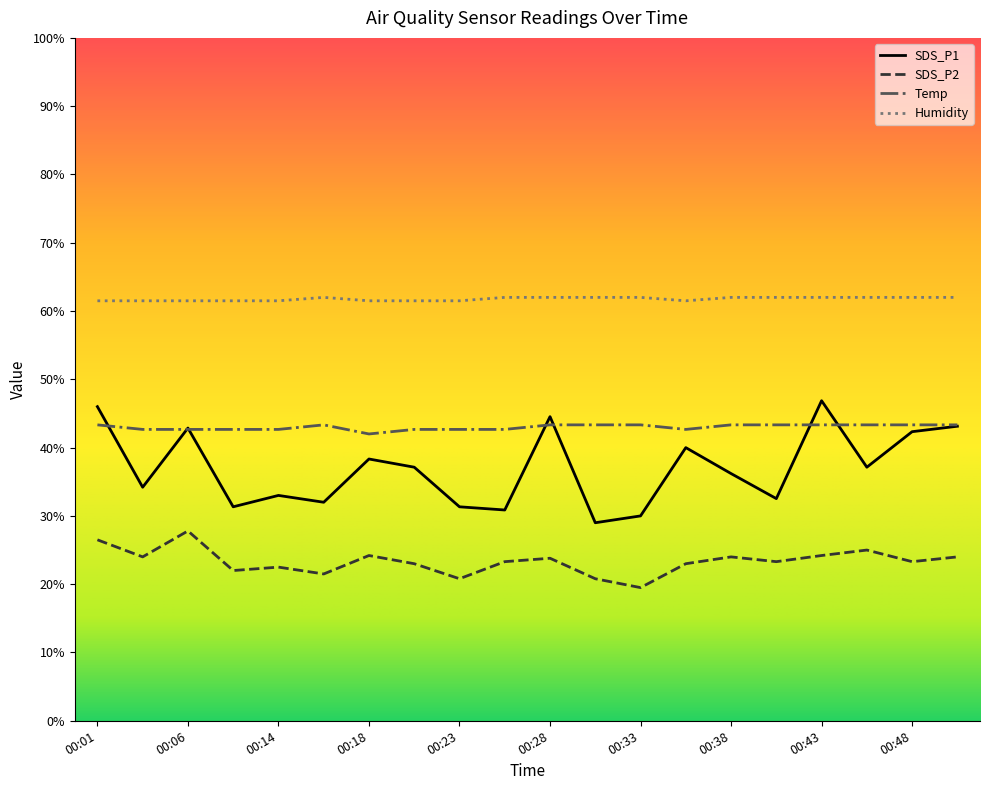

At which category does Temp reach its first local peak?

00:16